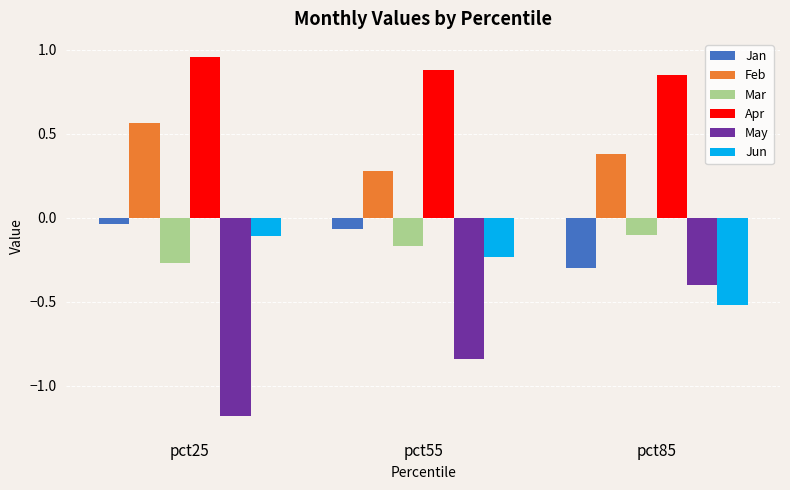

At how many categories does at least one series exceed 0?

3